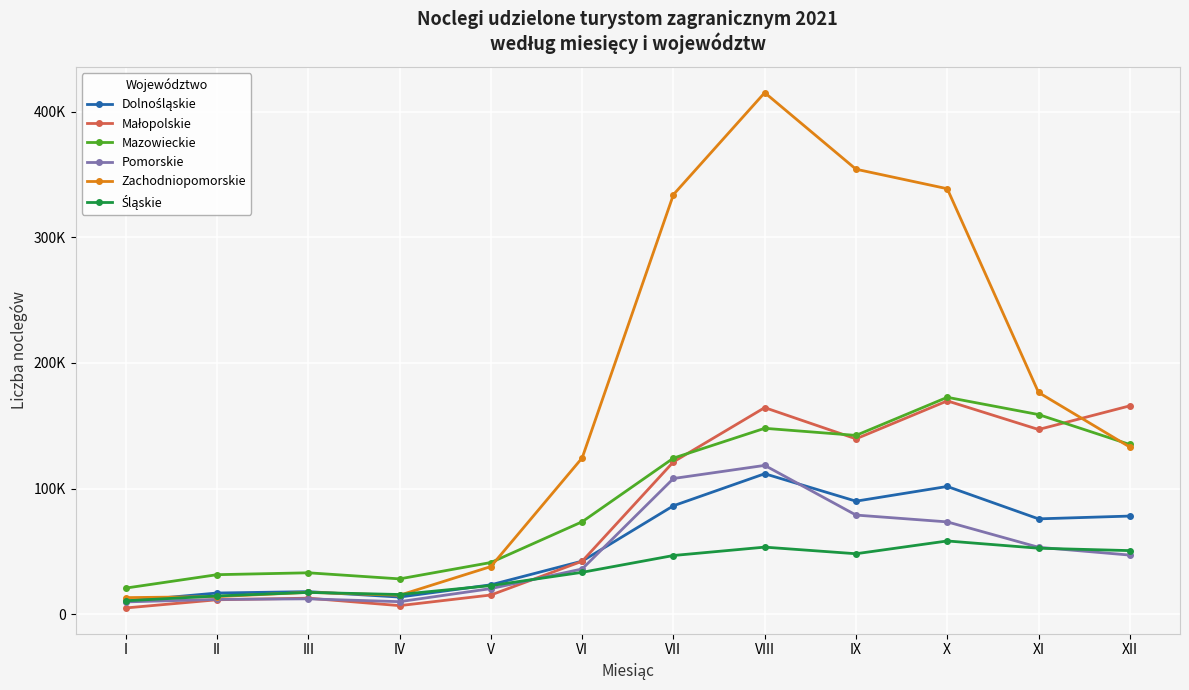

Is this an area chart (filled region under the line)?

No